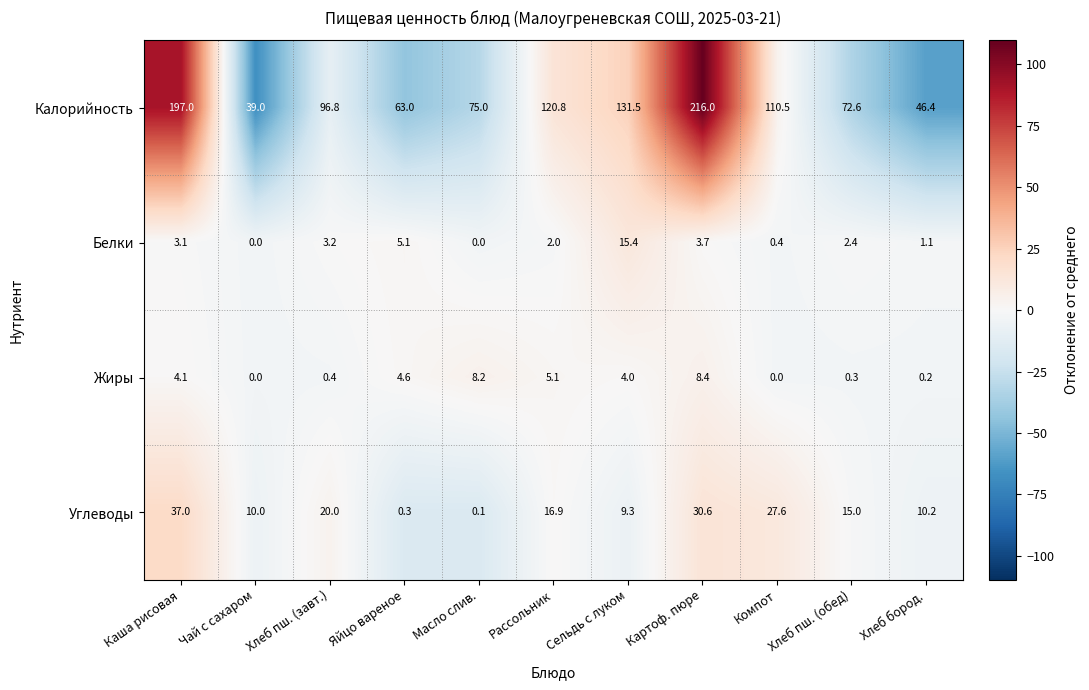

Rank the series at Сельдь с луком from highest to lowest value.

Калорийность, Белки, Углеводы, Жиры